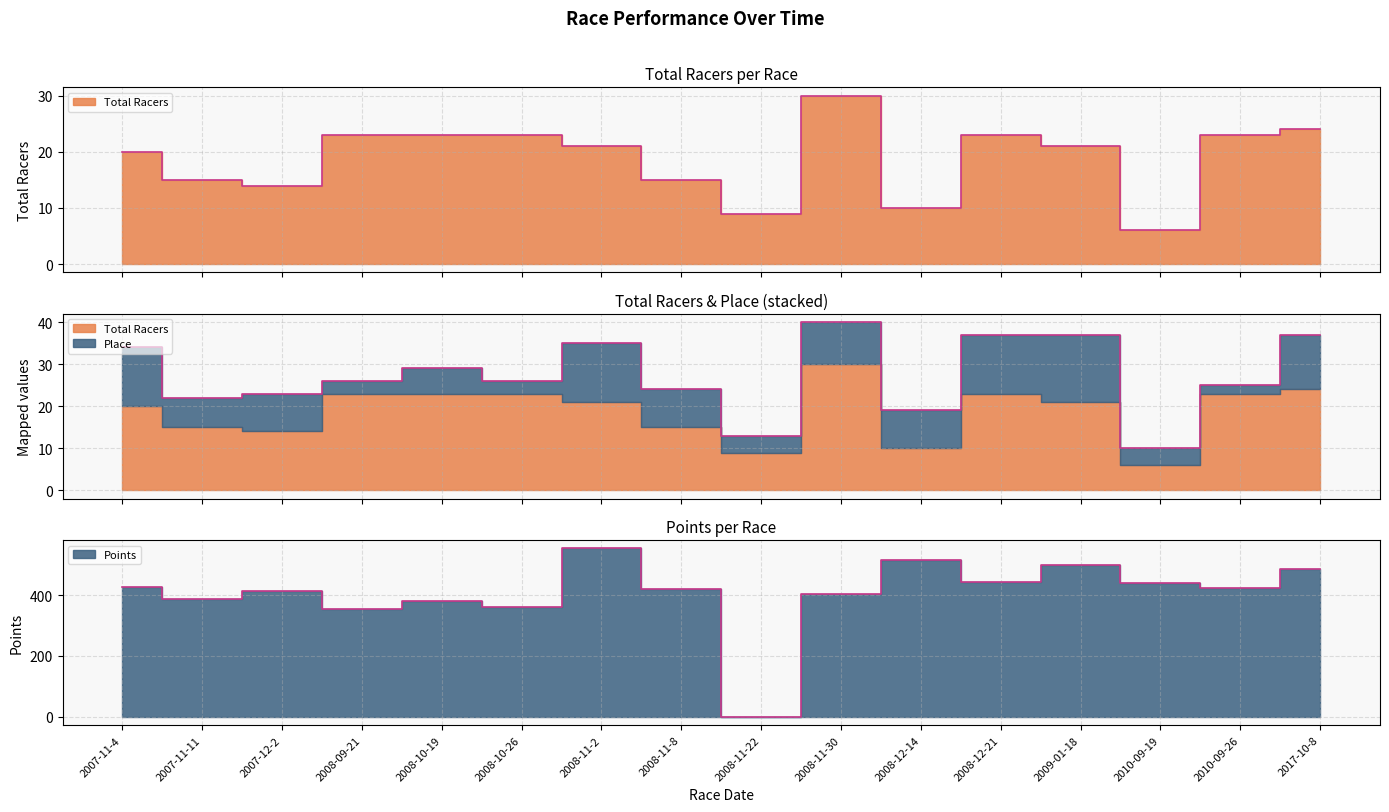

What is the sum of all Total Racers values?

300.0